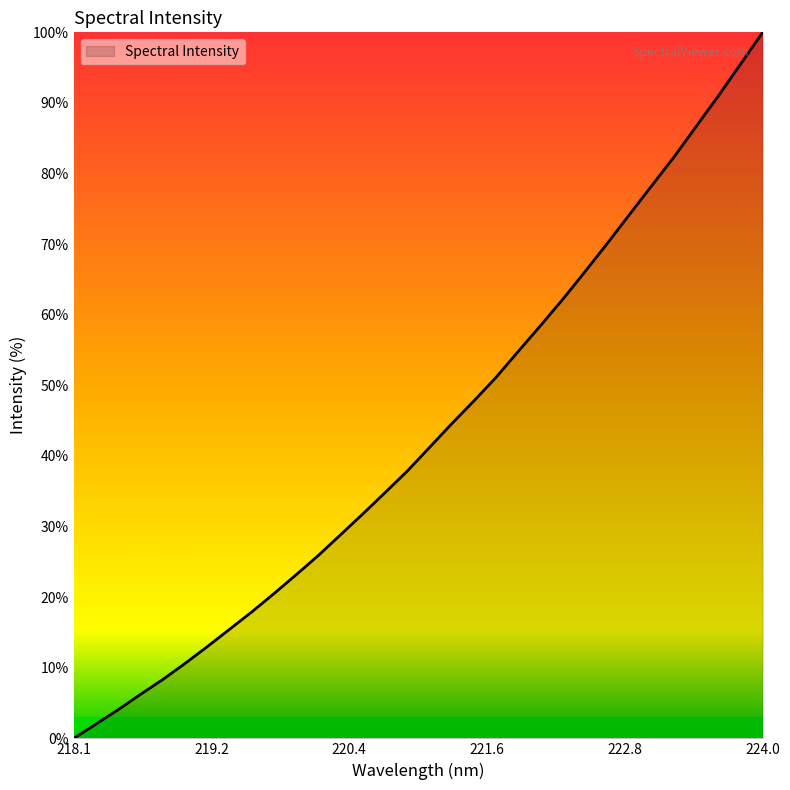

What is the difference between the maximum and minimum values?

100.0